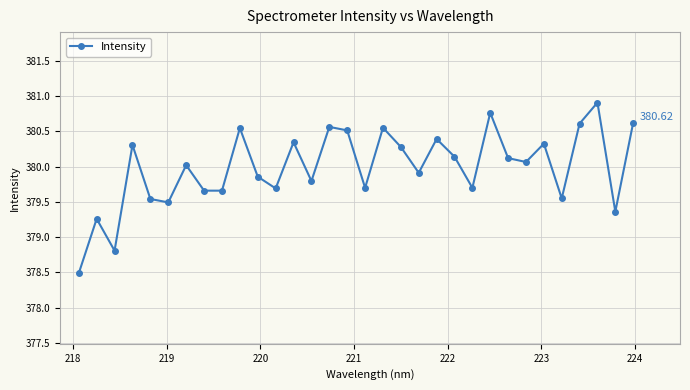

What is the sum of all values?

12159.6